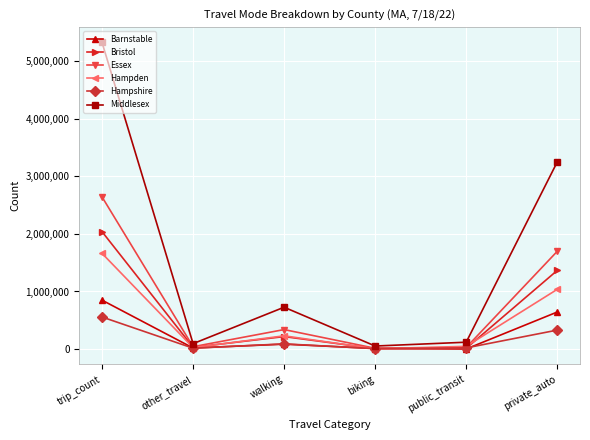

How many lines are shown in the chart?

6